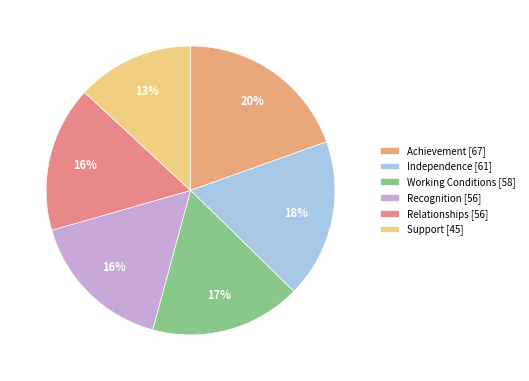

To the nearest percent, what percentage of the pie is Support?

13%